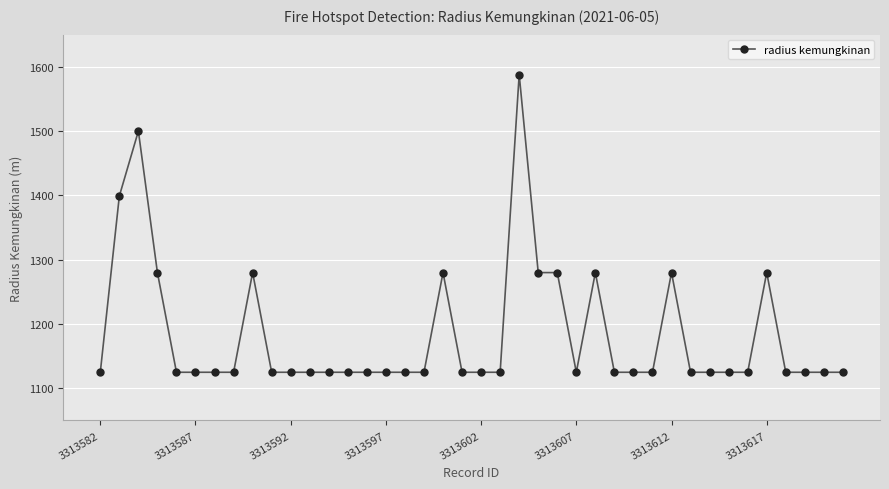

What is the value of the 32nd point from the left?

1125